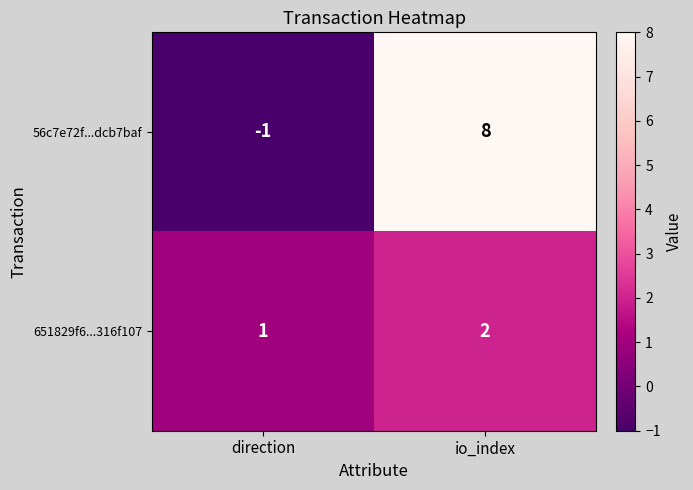

What is the sum of all 56c7e72f...dcb7baf values?

7